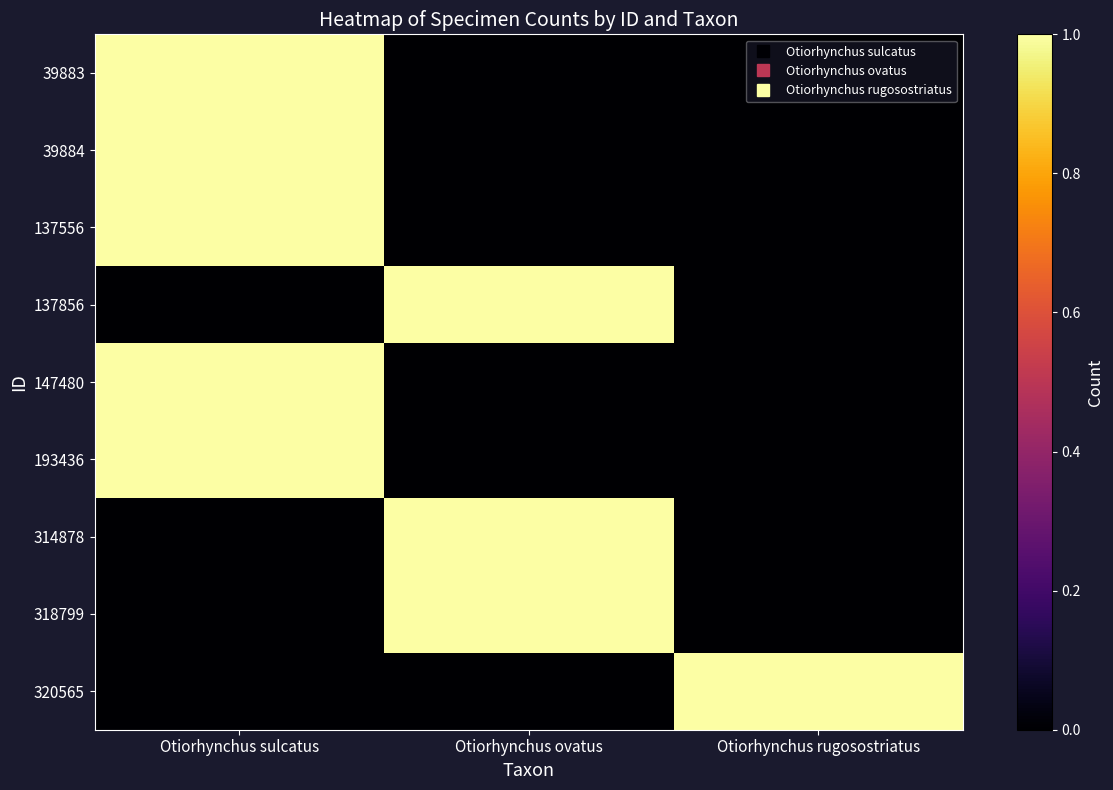

Reading left to right, extract all data points from this chart.

39883: Otiorhynchus sulcatus=1	Otiorhynchus ovatus=0	Otiorhynchus rugosostriatus=0
39884: Otiorhynchus sulcatus=1	Otiorhynchus ovatus=0	Otiorhynchus rugosostriatus=0
137556: Otiorhynchus sulcatus=1	Otiorhynchus ovatus=0	Otiorhynchus rugosostriatus=0
137856: Otiorhynchus sulcatus=0	Otiorhynchus ovatus=1	Otiorhynchus rugosostriatus=0
147480: Otiorhynchus sulcatus=1	Otiorhynchus ovatus=0	Otiorhynchus rugosostriatus=0
193436: Otiorhynchus sulcatus=1	Otiorhynchus ovatus=0	Otiorhynchus rugosostriatus=0
314878: Otiorhynchus sulcatus=0	Otiorhynchus ovatus=1	Otiorhynchus rugosostriatus=0
318799: Otiorhynchus sulcatus=0	Otiorhynchus ovatus=1	Otiorhynchus rugosostriatus=0
320565: Otiorhynchus sulcatus=0	Otiorhynchus ovatus=0	Otiorhynchus rugosostriatus=1